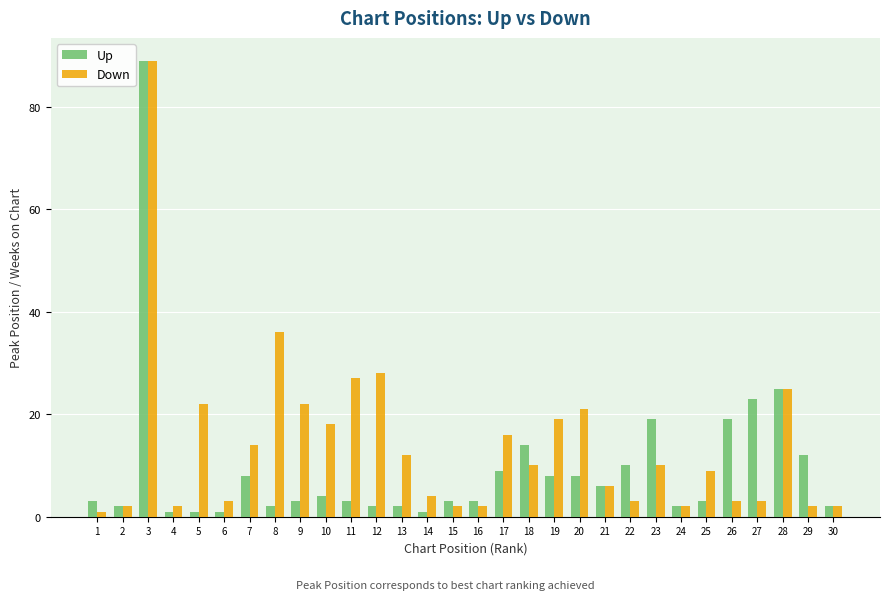

Are the bars horizontal?

No